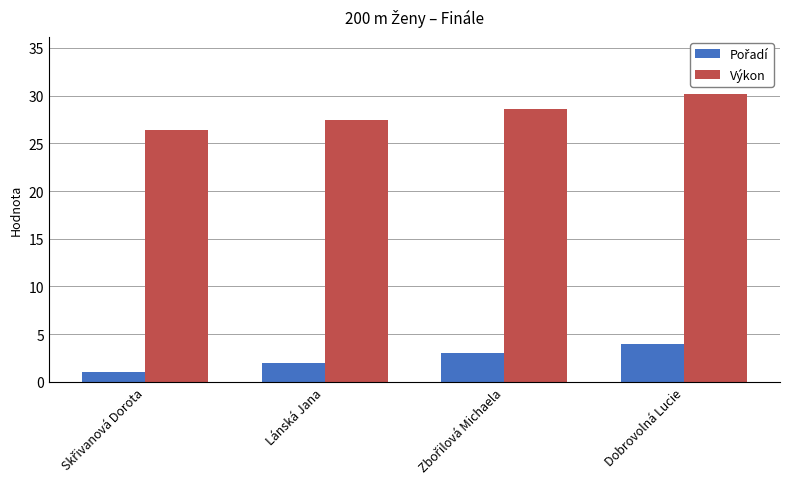

True or false: Výkon has a value of 30.1 at Dobrovolná Lucie.

True